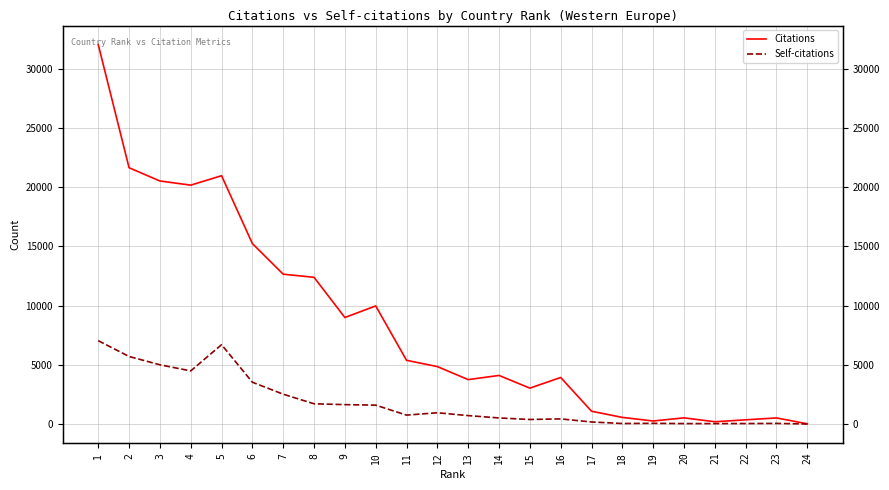

What is the sum of the Self-citations values at 20 and 9?

1670